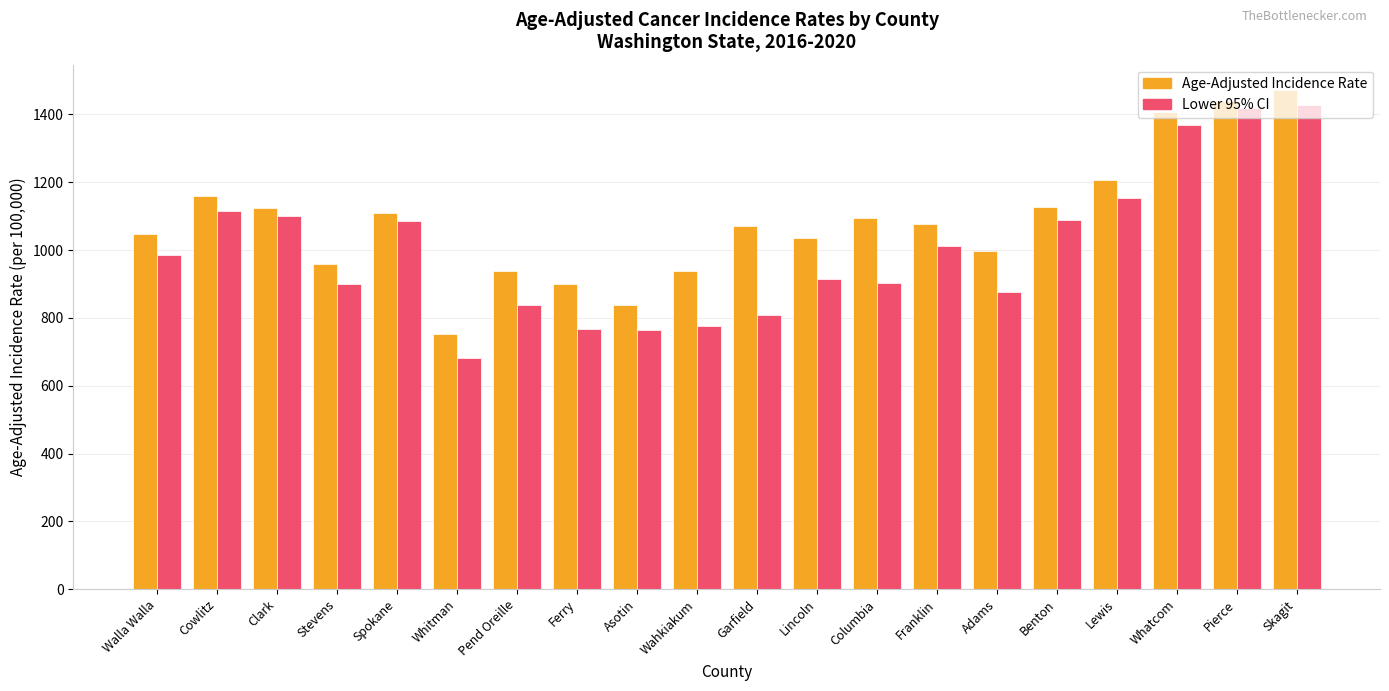

What is the approximate value of Lower 95% CI at Adams?

876.1